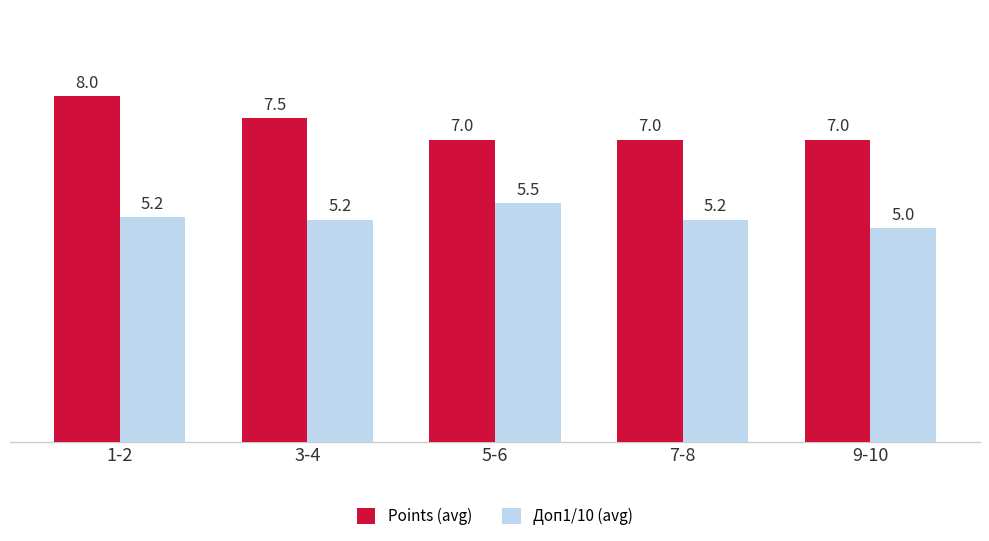

What is the label of the 2nd bar from the left?

3-4